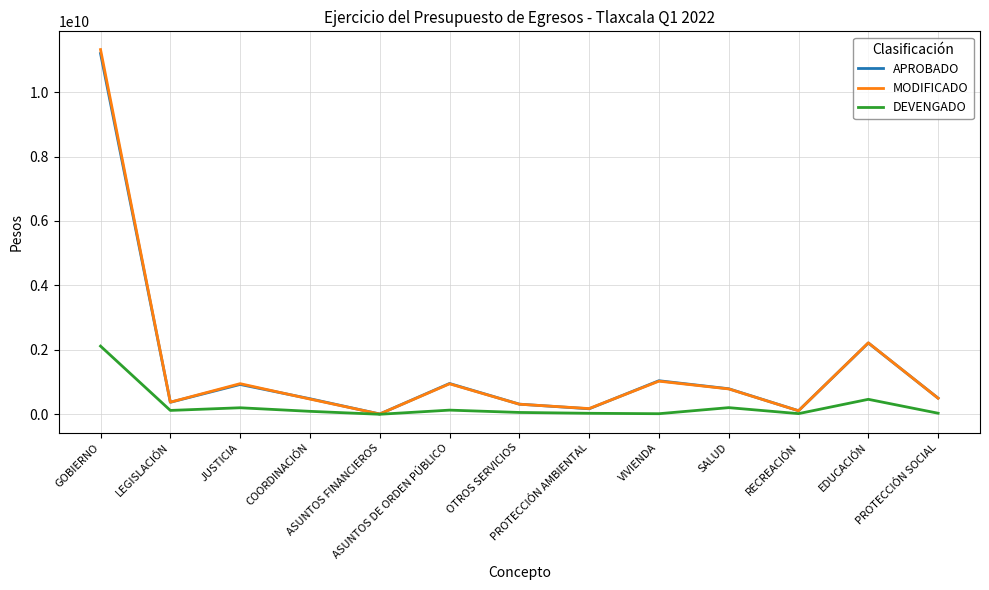

How many distinct data groups are displayed?

3